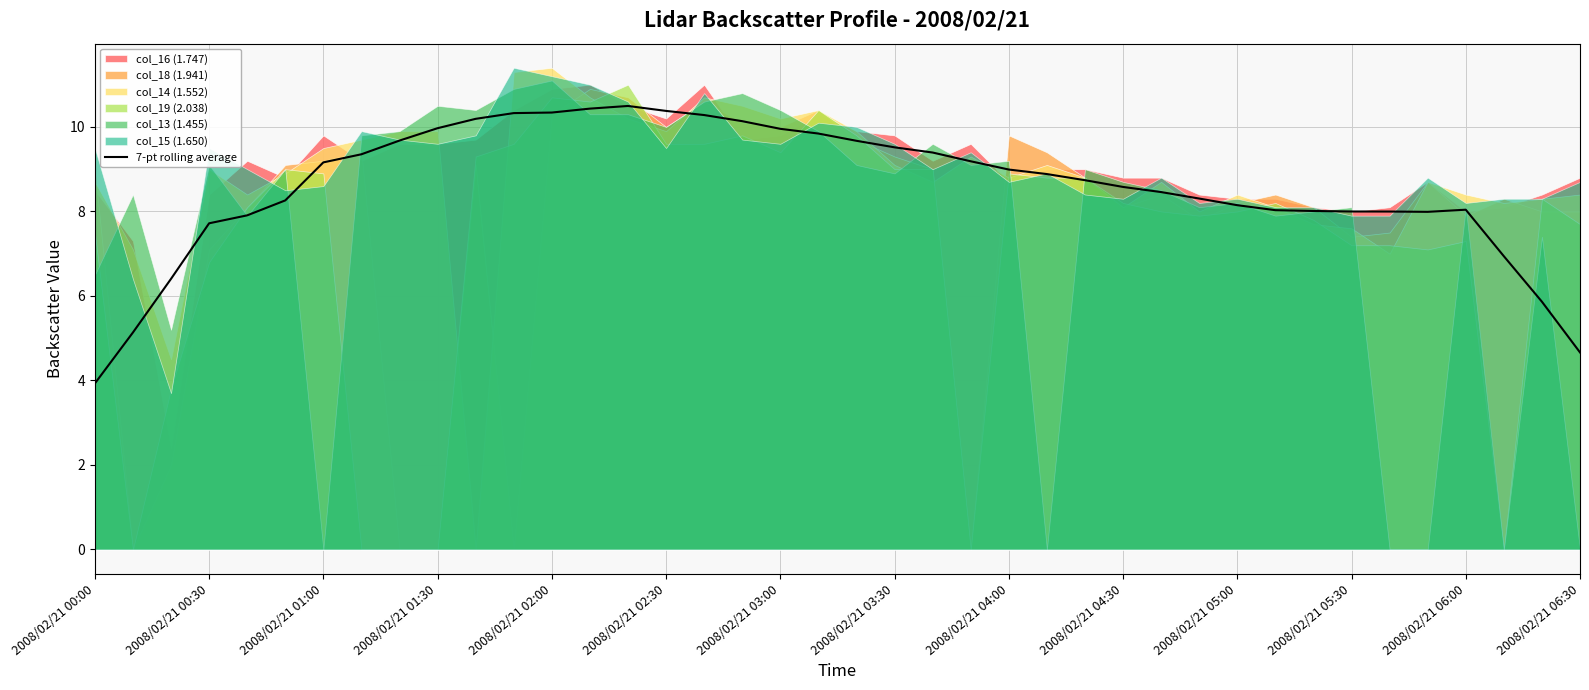

Reading left to right, extract all data points from this chart.

3.9	5.1	6.4	7.7	7.9	8.3	9.2	9.4	9.7	10.0	10.2	10.3	10.3	10.4	10.5	10.4	10.3	10.1	10.0	9.8	9.7	9.5	9.4	9.2	9.0	8.9	8.7	8.6	8.5	8.3	8.1	8.0	8.0	8.0	8.0	8.0	8.0	6.9	5.9	4.7